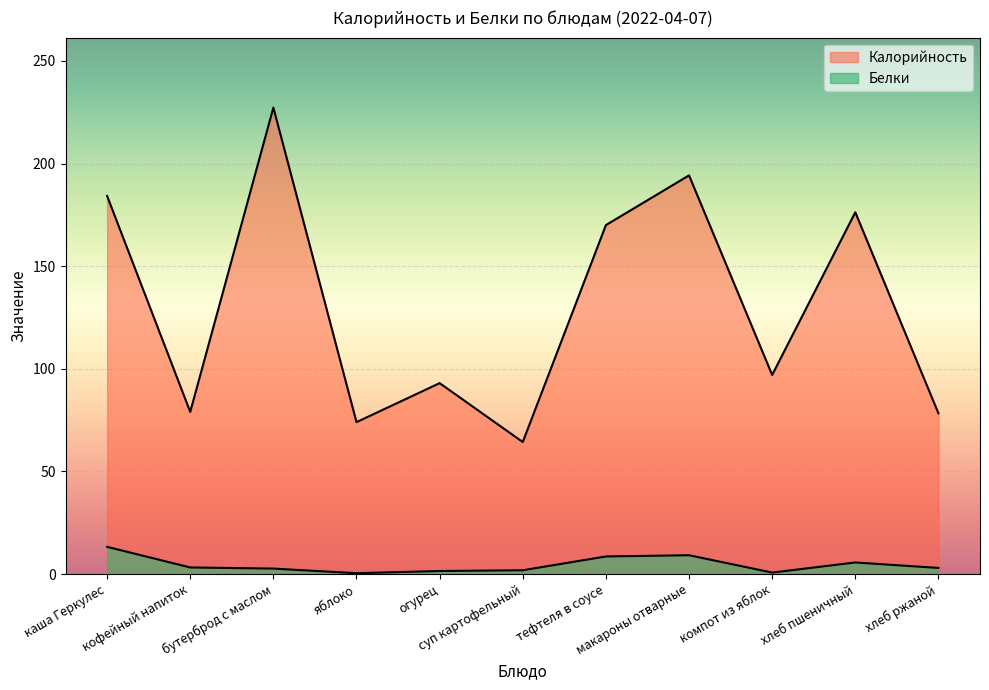

What is the maximum value for Белки?

13.2